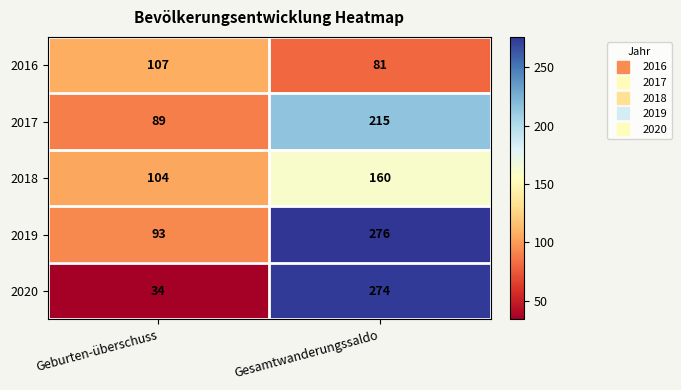

Reading left to right, list all the values displayed in this chart.

2016: 107	81
2017: 89	215
2018: 104	160
2019: 93	276
2020: 34	274